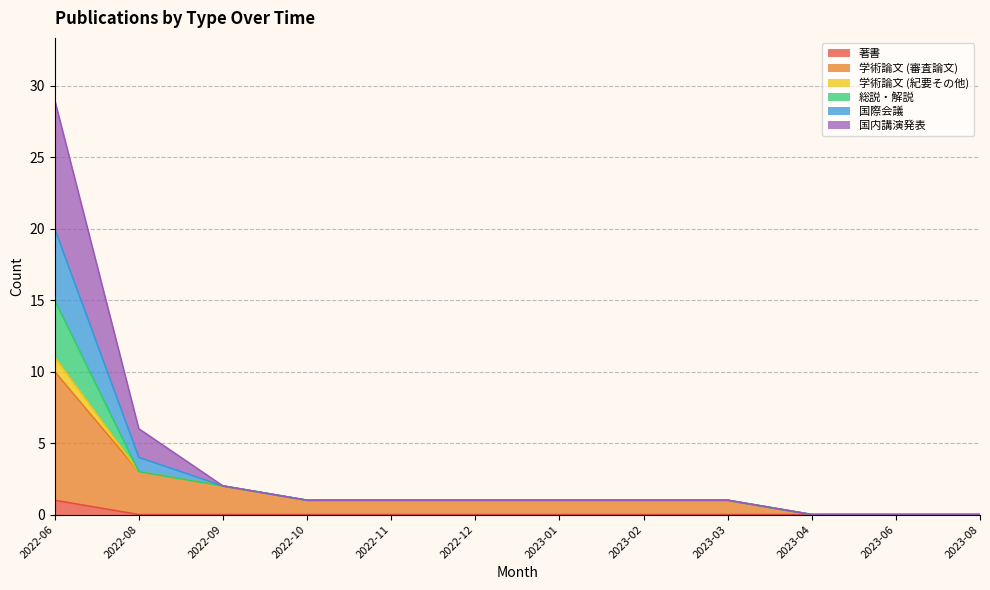

Between 2023-06 and 2023-02, which is larger?

2023-06